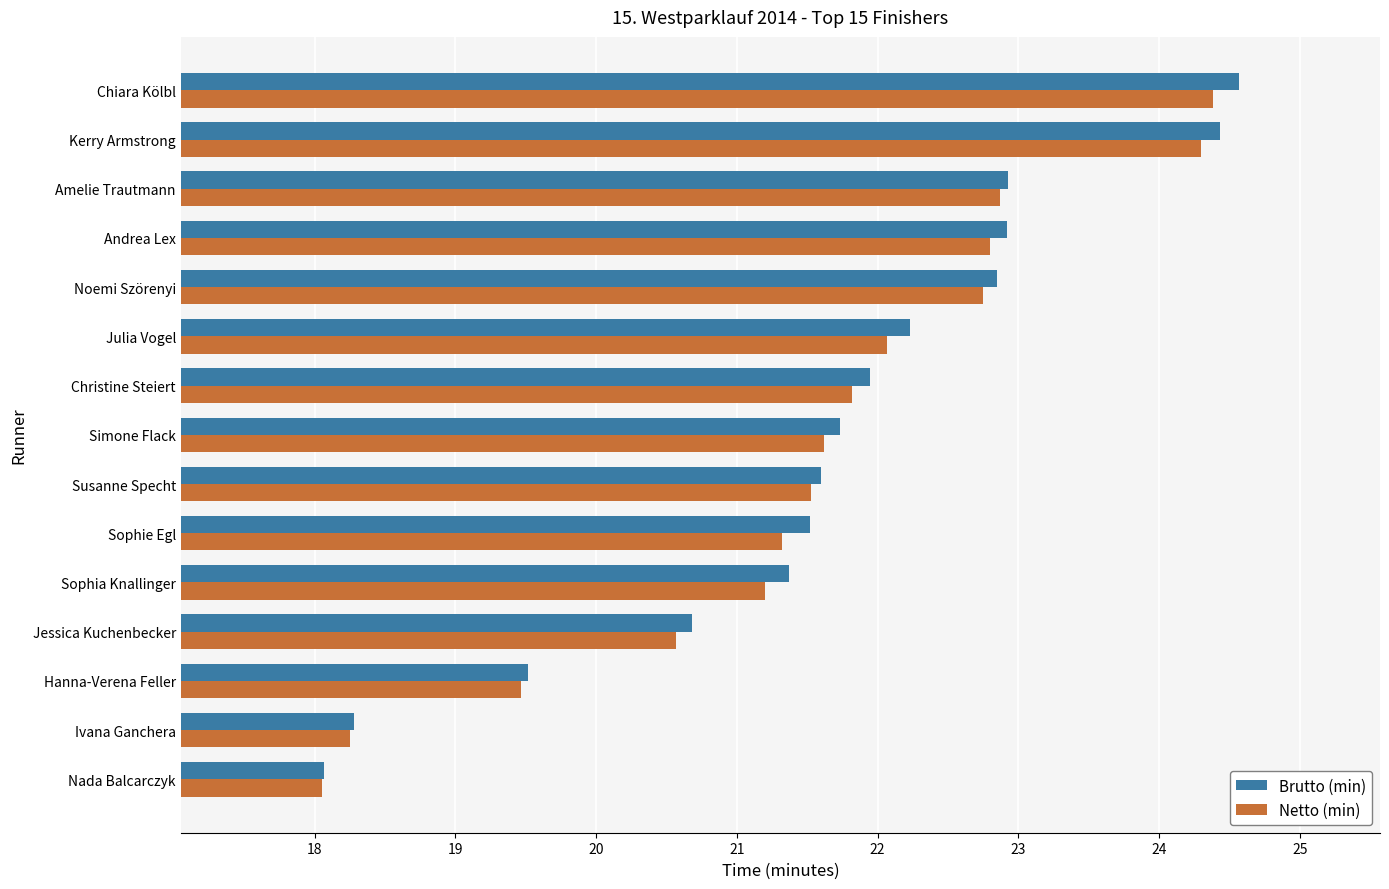

What is the difference between the maximum and minimum values in the Netto (min) series?

6.3